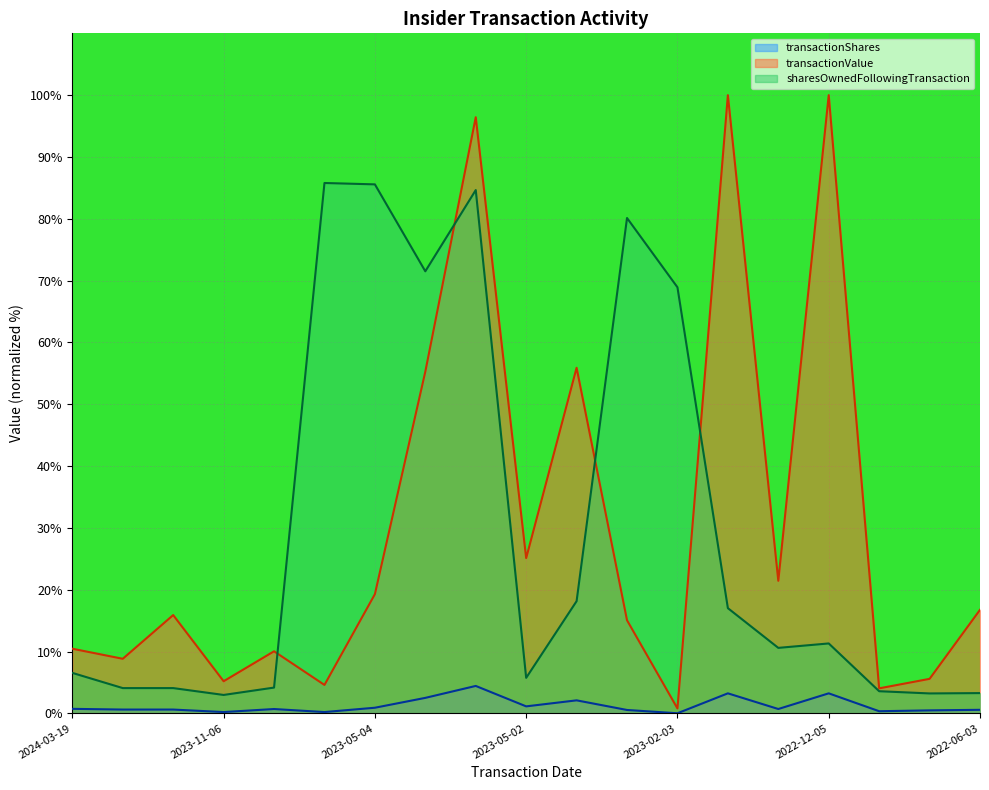

Which series has the widest spread of values?

transactionValue